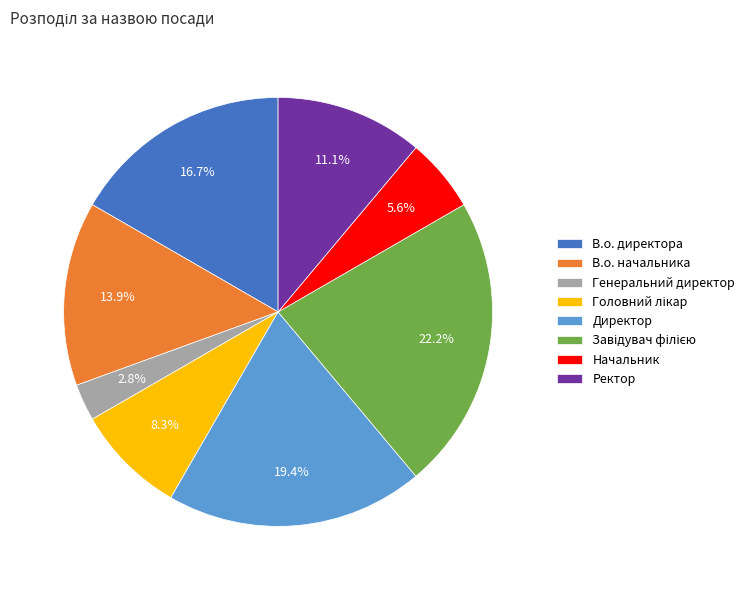

Does any single category account for the majority?

No